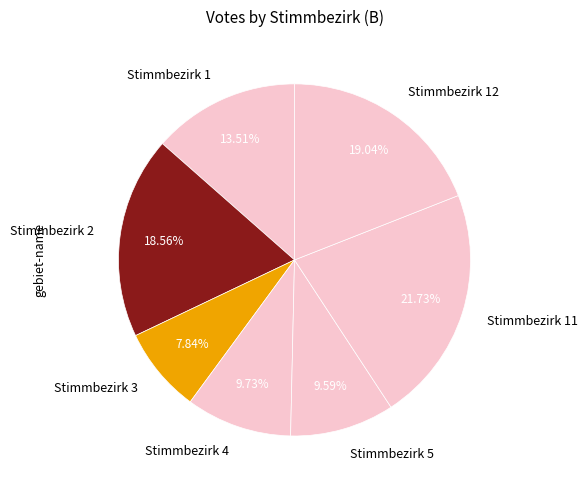

True or false: Stimmbezirk 5 accounts for 10% of the total.

True